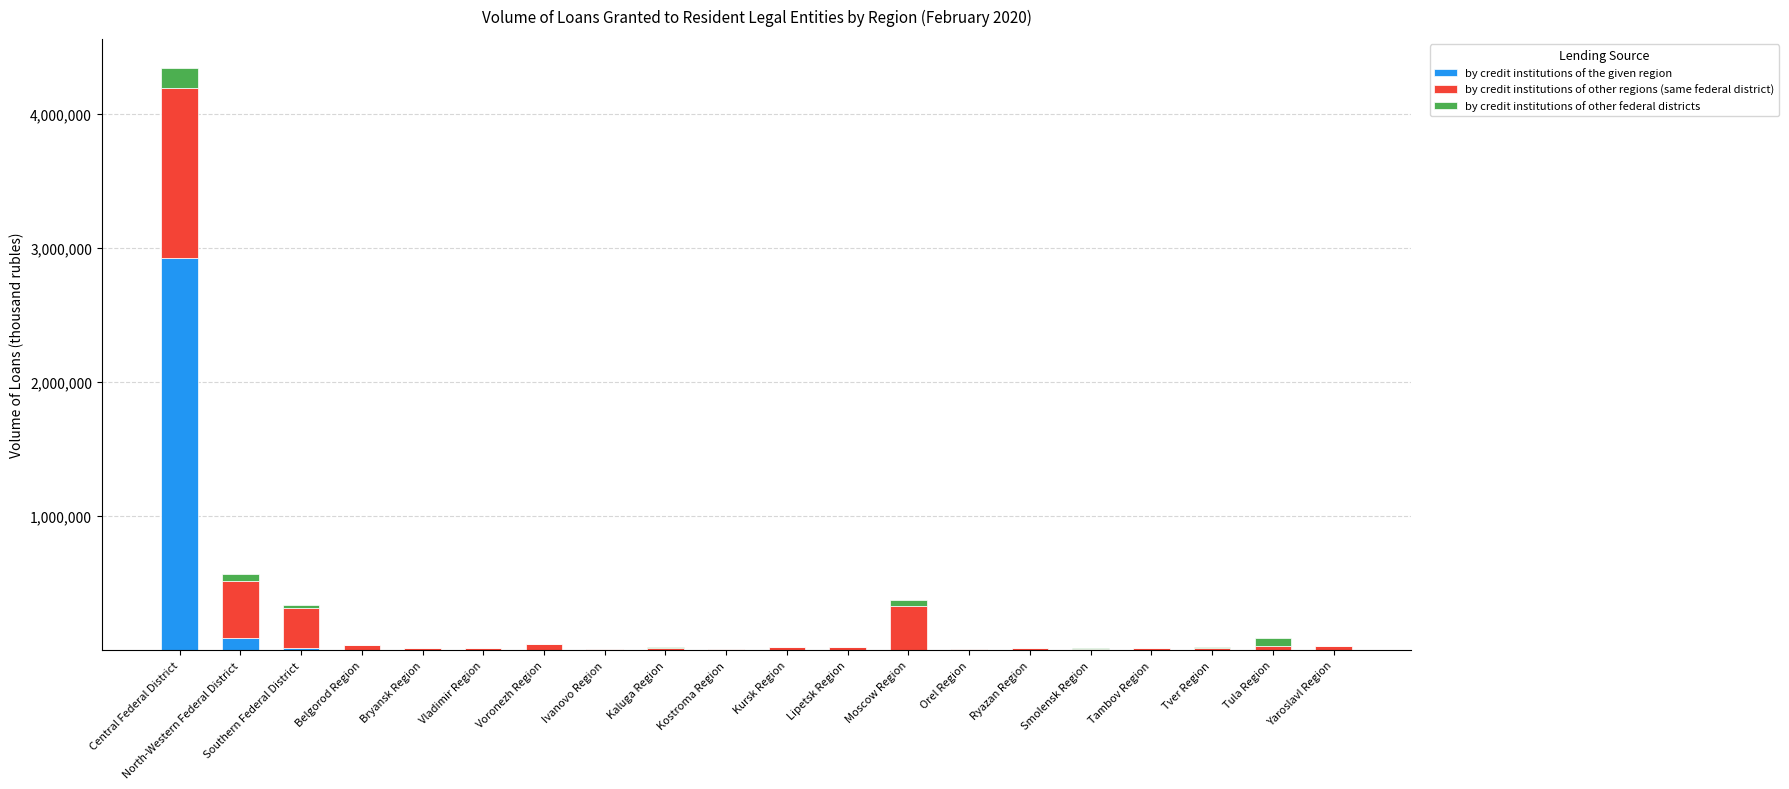

The by credit institutions of the given region series shows 0 at Orel Region. True or false?

True